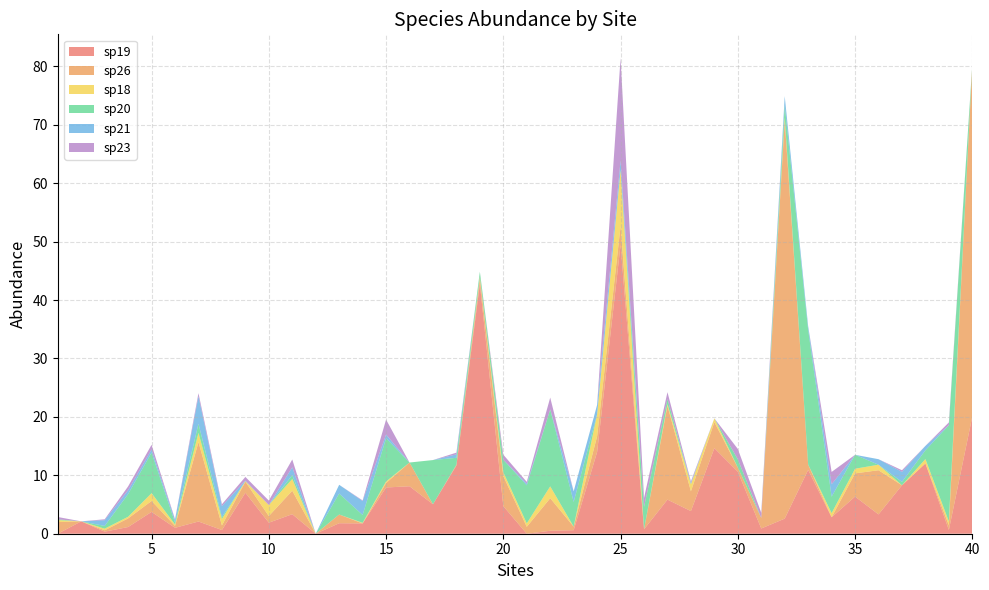

Reading left to right, list all the values displayed in this chart.

sp19: 0.0	2.1	0.4	1.1	3.7	1.0	2.1	0.6	7.0	1.9	3.3	0.0	1.8	1.8	7.9	8.1	5.0	11.7	42.8	4.7	0.0	0.5	0.6	14.0	49.5	0.8	5.8	3.9	14.6	10.6	0.9	2.6	10.9	2.8	6.4	3.3	8.3	12.0	0.6	20.1
sp26: 2.0	0.0	0.2	1.5	1.9	0.3	13.6	0.8	1.9	1.1	4.0	0.0	1.5	0.0	0.8	4.1	0.0	0.1	0.9	5.2	1.2	5.6	0.6	2.7	3.2	0.0	16.1	3.4	4.5	0.7	1.8	68.2	0.9	0.0	4.0	7.6	0.0	0.0	0.8	60.2
sp18: 0.3	0.0	0.3	0.3	1.3	0.2	1.6	1.1	0.1	1.9	2.0	0.0	0.0	0.1	0.3	0.0	0.0	0.0	0.3	0.6	0.6	2.0	0.0	3.8	9.6	0.0	0.3	1.2	0.6	0.0	0.0	0.5	0.0	0.7	0.8	0.9	0.0	0.8	0.6	0.0
sp20: 0.1	0.0	0.5	3.9	6.9	0.3	1.6	0.3	0.0	0.0	0.7	0.0	3.6	1.3	7.4	0.0	7.6	1.2	0.9	2.1	6.5	13.2	4.2	0.0	0.0	3.8	0.9	0.0	0.0	1.4	0.0	2.1	23.1	2.8	2.4	0.0	0.6	1.5	16.5	0.0
sp21: 0.0	0.0	1.0	0.7	0.5	0.5	4.7	1.9	0.1	0.0	1.3	0.0	1.5	2.4	0.6	0.0	0.0	0.6	0.0	0.0	0.3	0.0	1.8	1.6	1.6	0.0	0.0	0.2	0.0	0.0	0.0	1.5	0.6	2.1	0.0	0.9	1.7	0.8	0.0	0.0
sp23: 0.4	0.0	0.2	0.7	0.8	0.1	0.5	0.3	0.6	0.8	1.3	0.0	0.0	0.1	2.6	0.0	0.0	0.3	0.0	0.9	0.3	2.0	0.0	0.0	17.6	1.5	1.2	0.2	0.0	1.8	0.9	0.0	0.0	2.1	0.0	0.0	0.3	0.0	0.5	0.0